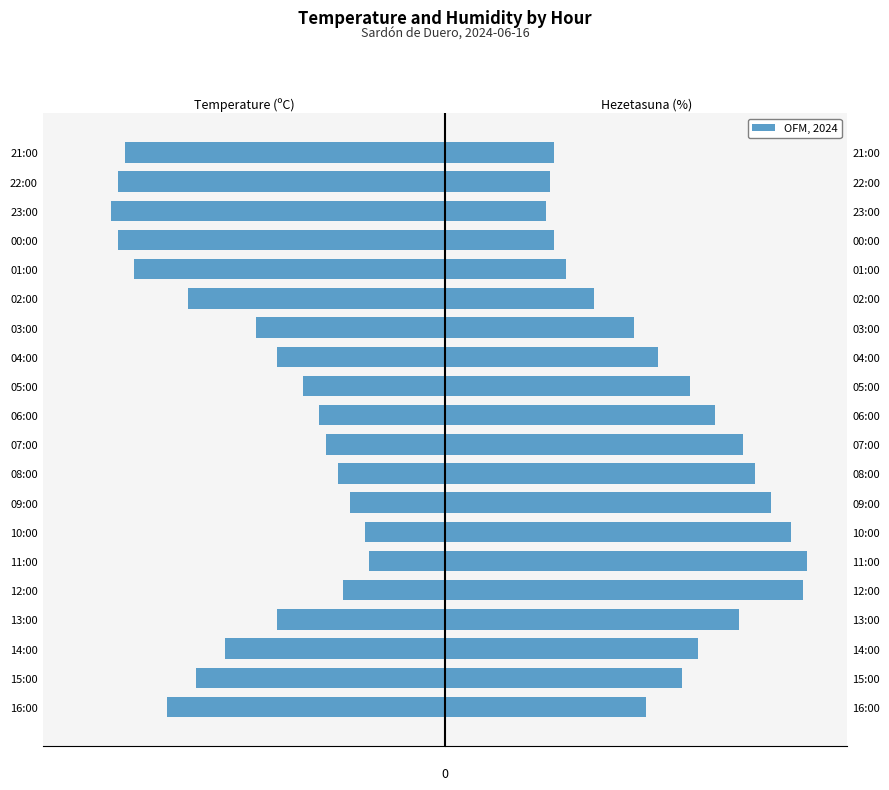

Does the chart contain stacked bars?

No